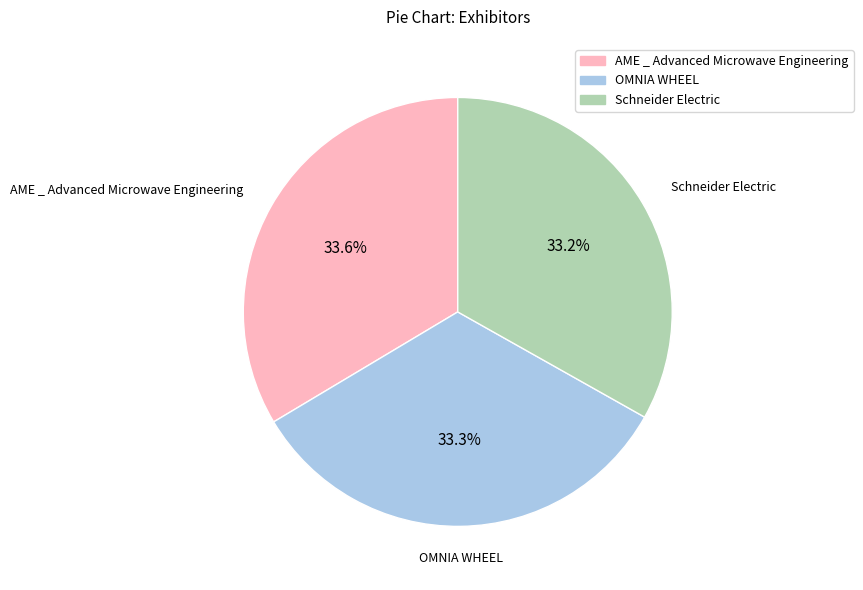

The Schneider Electric slice represents 39% of the pie. True or false?

False